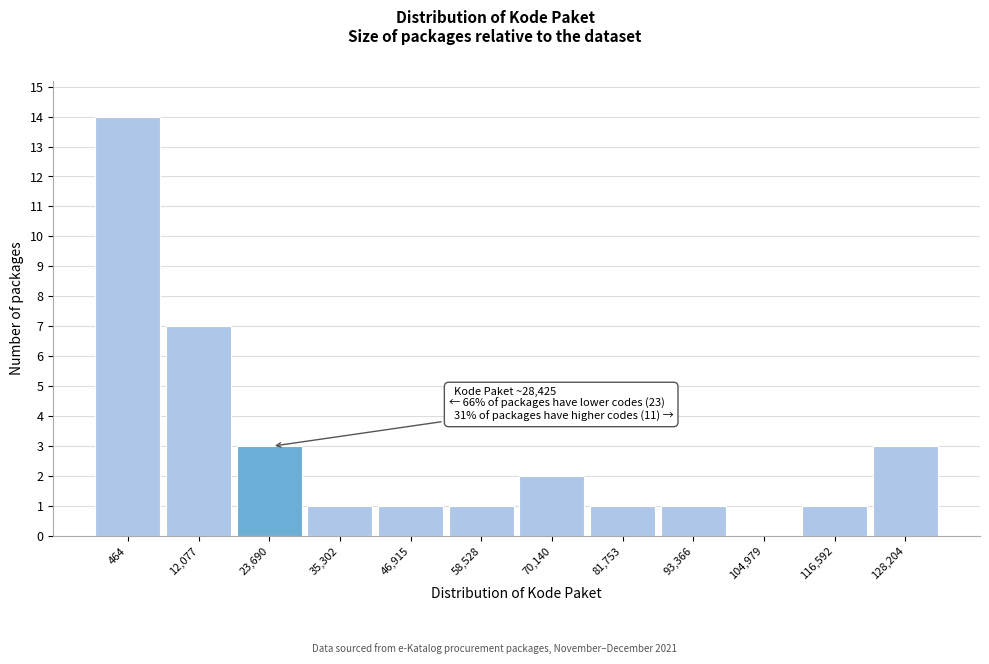

Reading right to left, transcribe all the data shown in this chart.

128,204=3	116,592=1	104,979=0	93,366=1	81,753=1	70,140=2	58,528=1	46,915=1	35,302=1	23,690=3	12,077=7	464=14